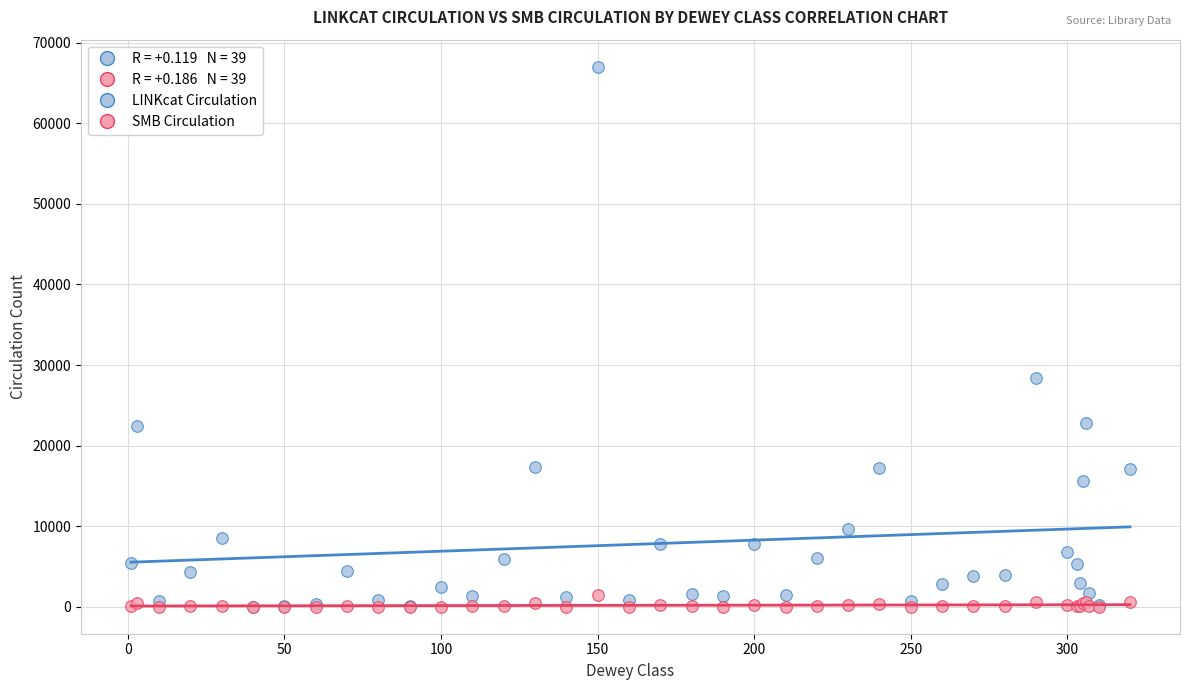

Across all series, what Y value is closest to 33519?

28390